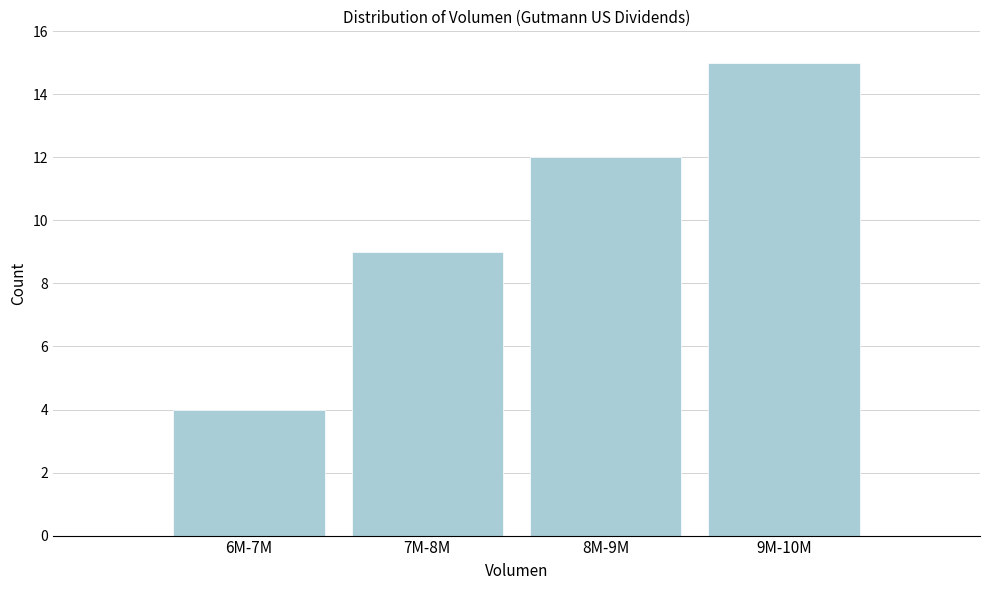

Reading left to right, what are all the values shown in this chart?

6M-7M=4	7M-8M=9	8M-9M=12	9M-10M=15